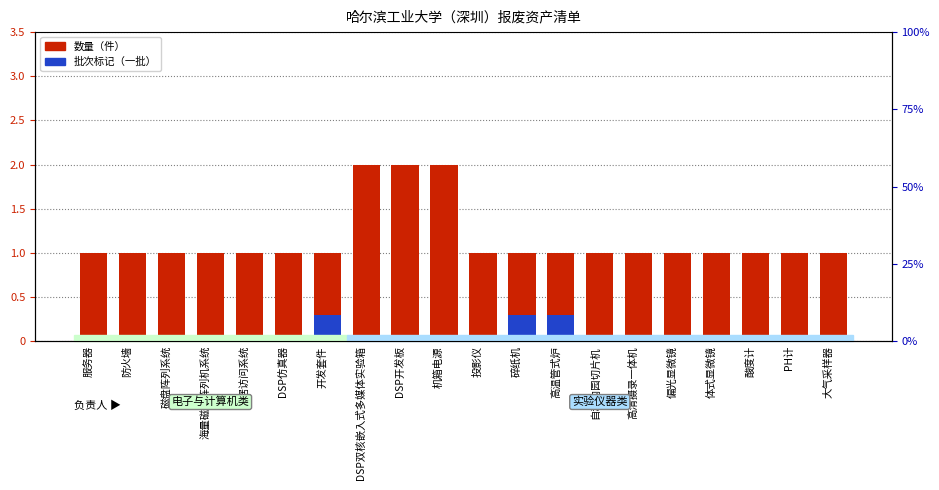

Which category has the highest value across all series?

DSP双核嵌入式多媒体实验箱